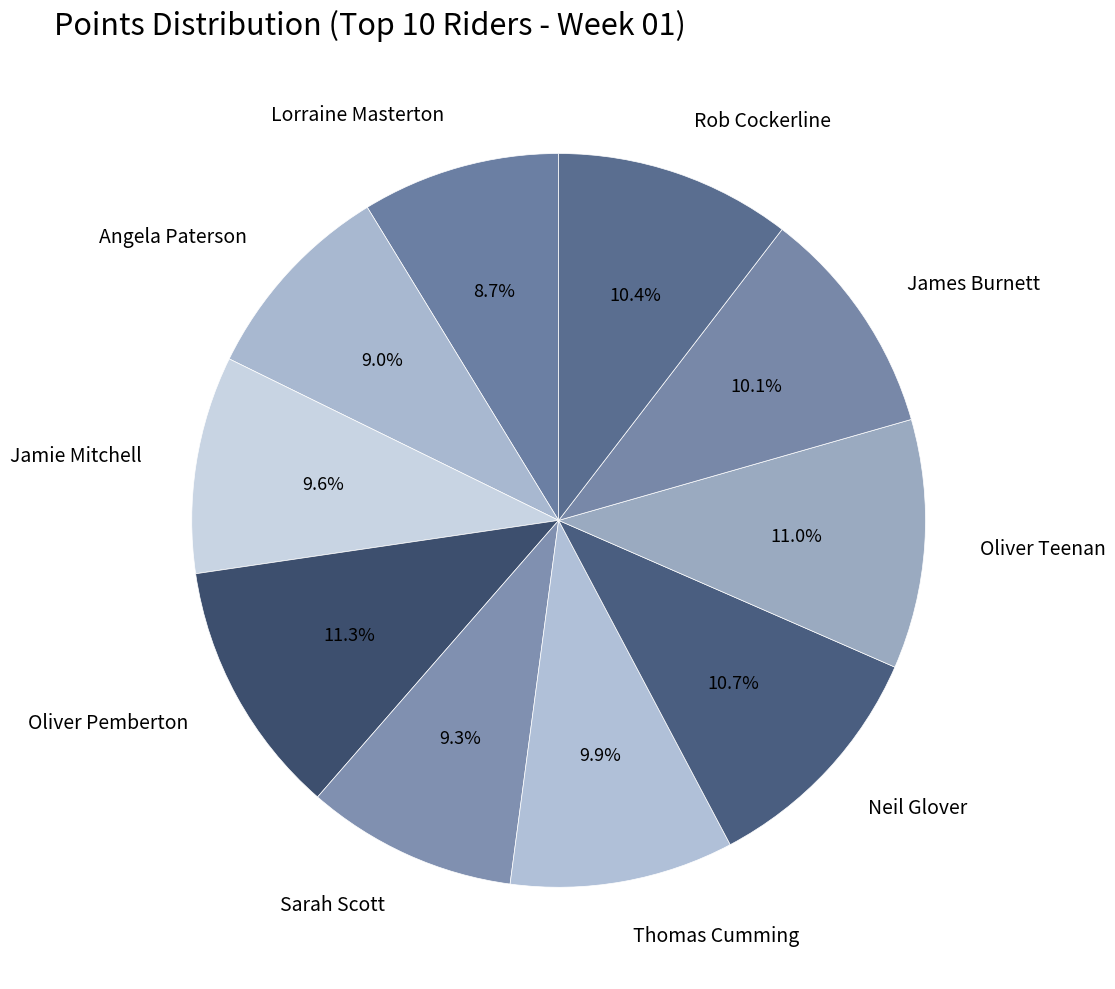

What is the ratio of the value at Sarah Scott to the value at Neil Glover?

0.9